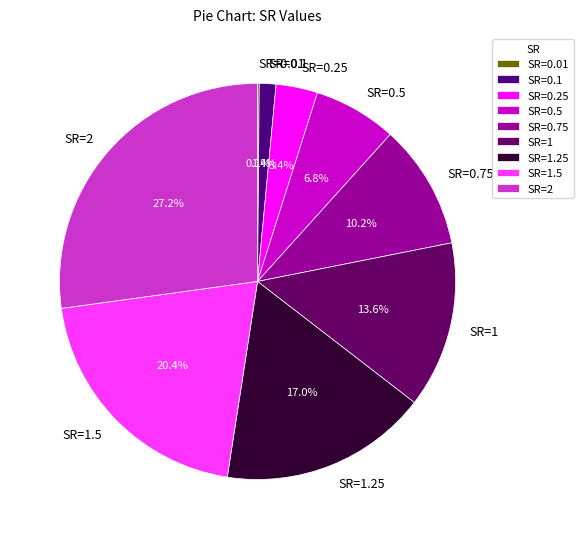

True or false: SR=1 accounts for 4% of the total.

False